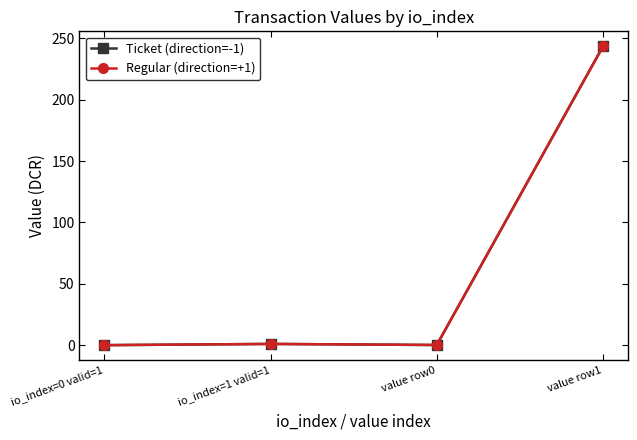

Is this an area chart (filled region under the line)?

No